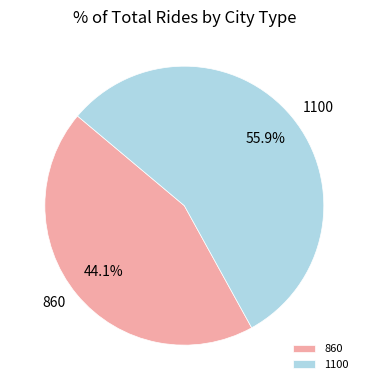

To the nearest percent, what is the difference between the 860 and 1100 slice percentages?

12%